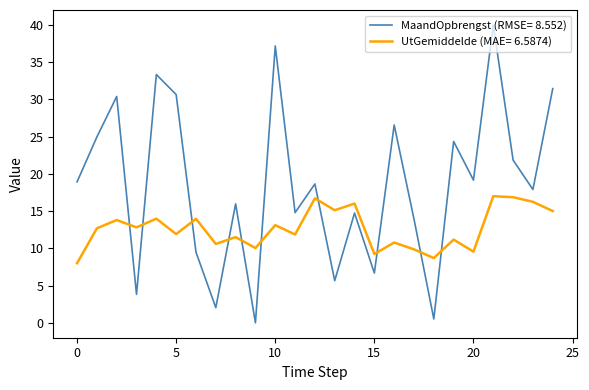

Which series has the largest range (max minus min)?

MaandOpbrengst (RMSE= 8.552)